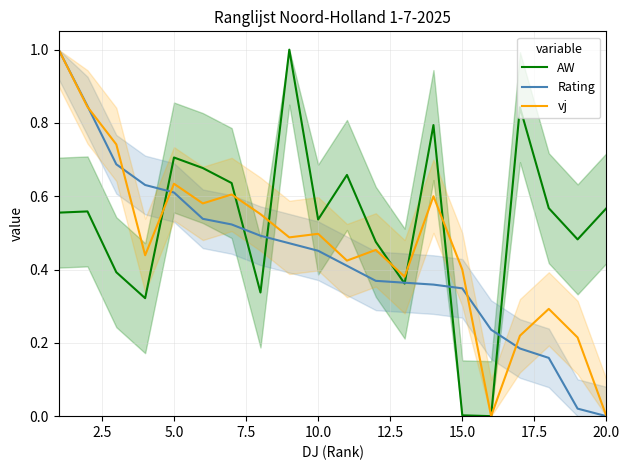

What is the maximum value for AW?

1.0